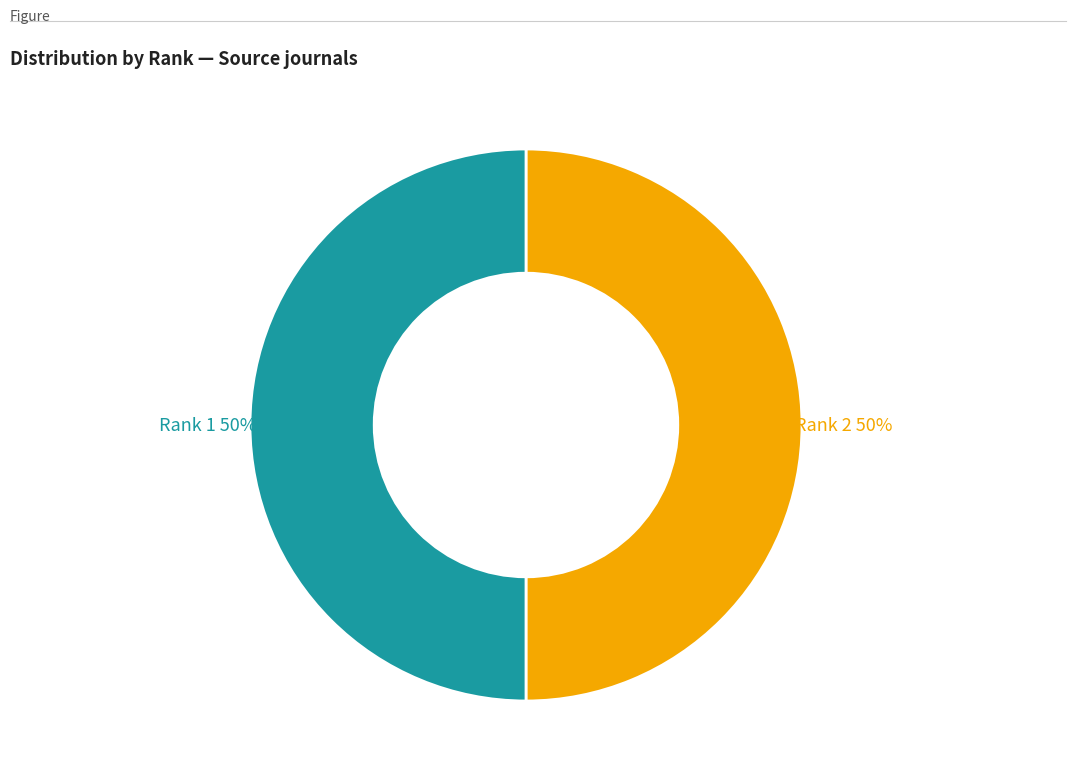

To the nearest percent, what is the average slice percentage?

50%